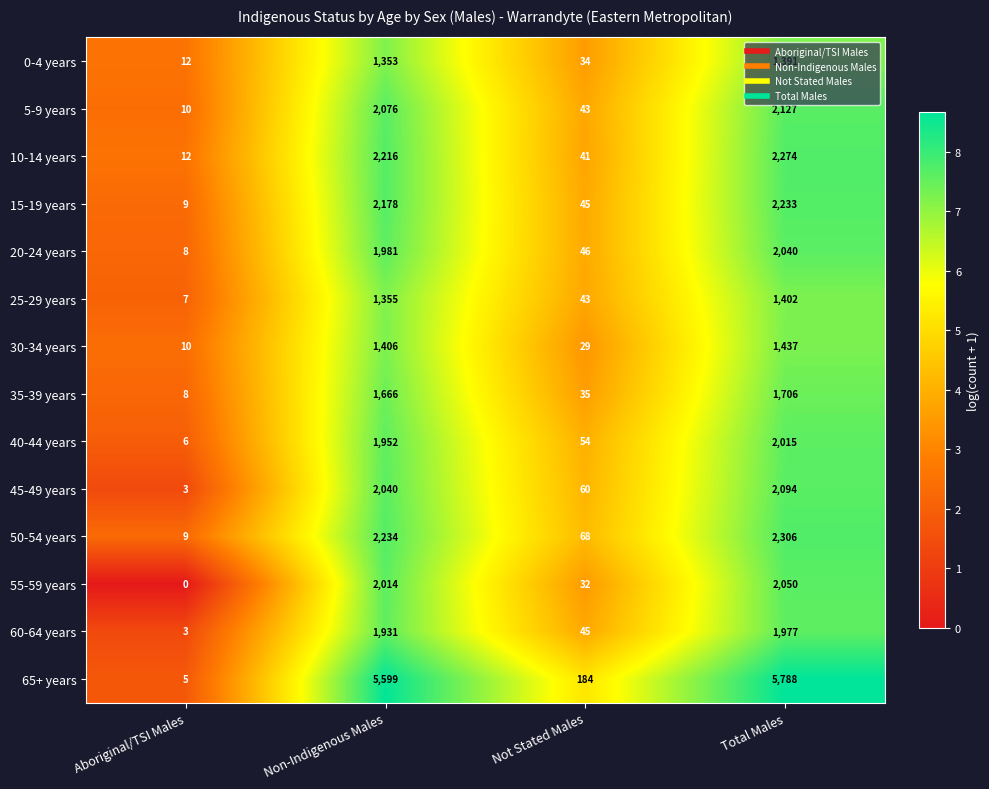

Is it true that 40-44 years equals 3 at Aboriginal/TSI Males?

False